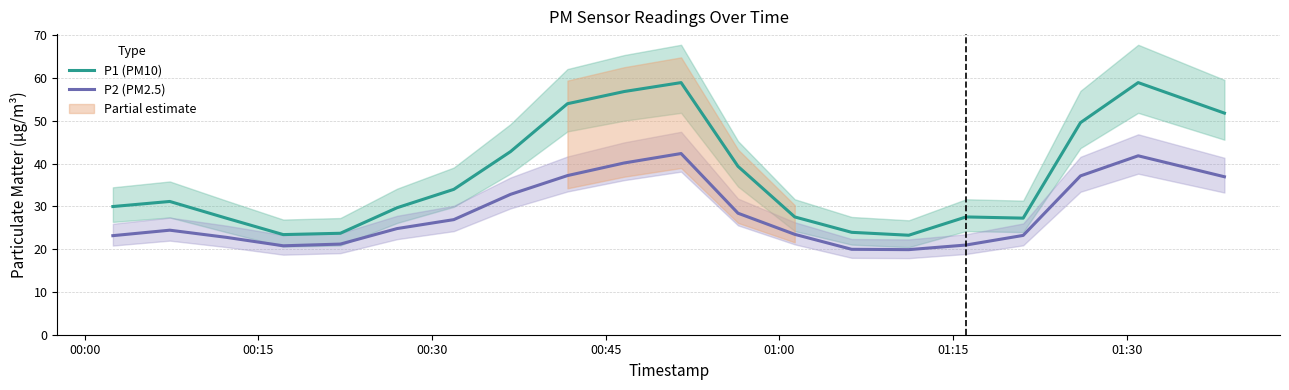

True or false: P1 (PM10) and P2 (PM2.5) cross at least once.

False